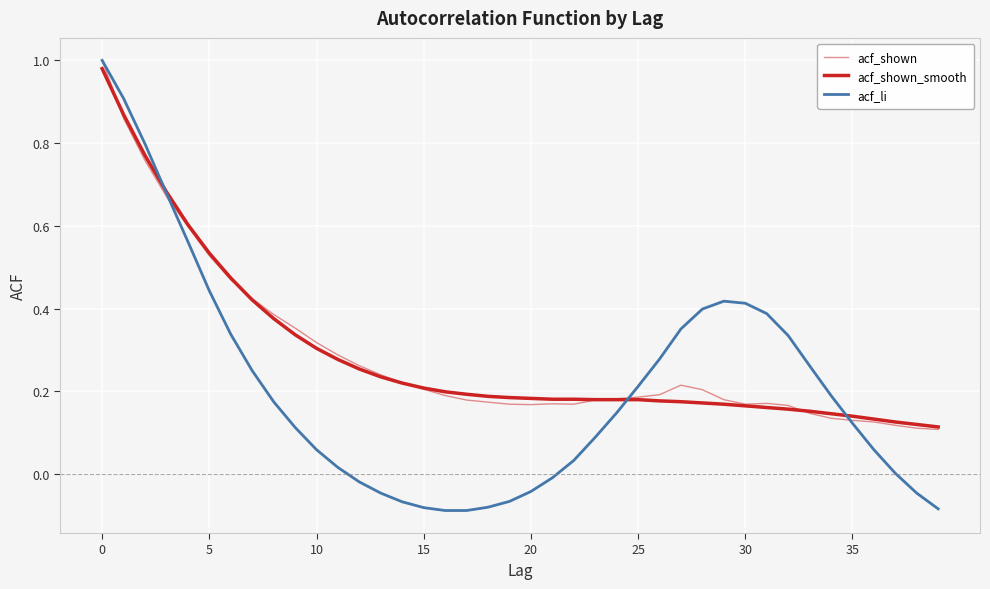

What is the sum of all acf_li values?

8.3